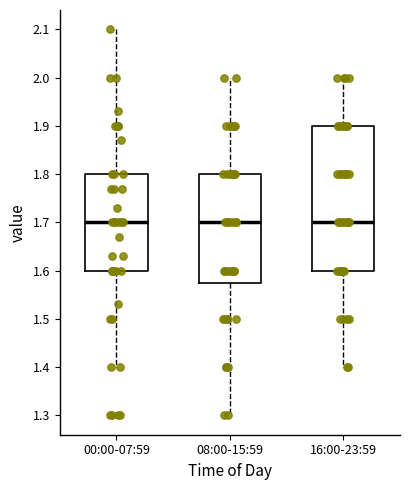

Which box is the tallest, from its lower edge to its upper edge?

16:00-23:59